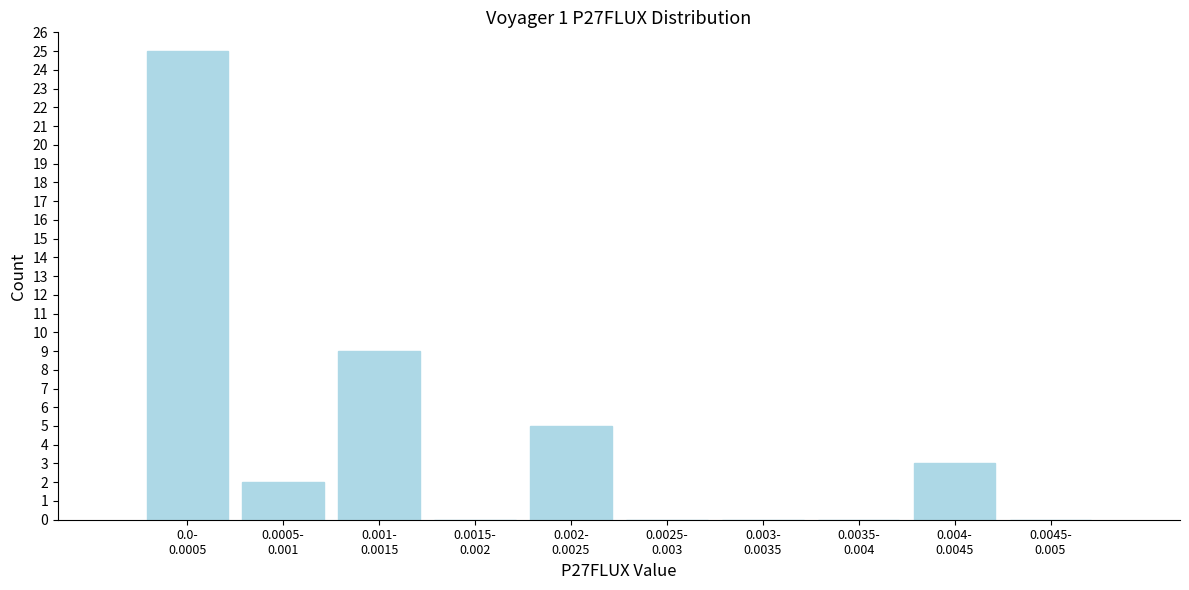

What is the maximum value shown in the chart?

25